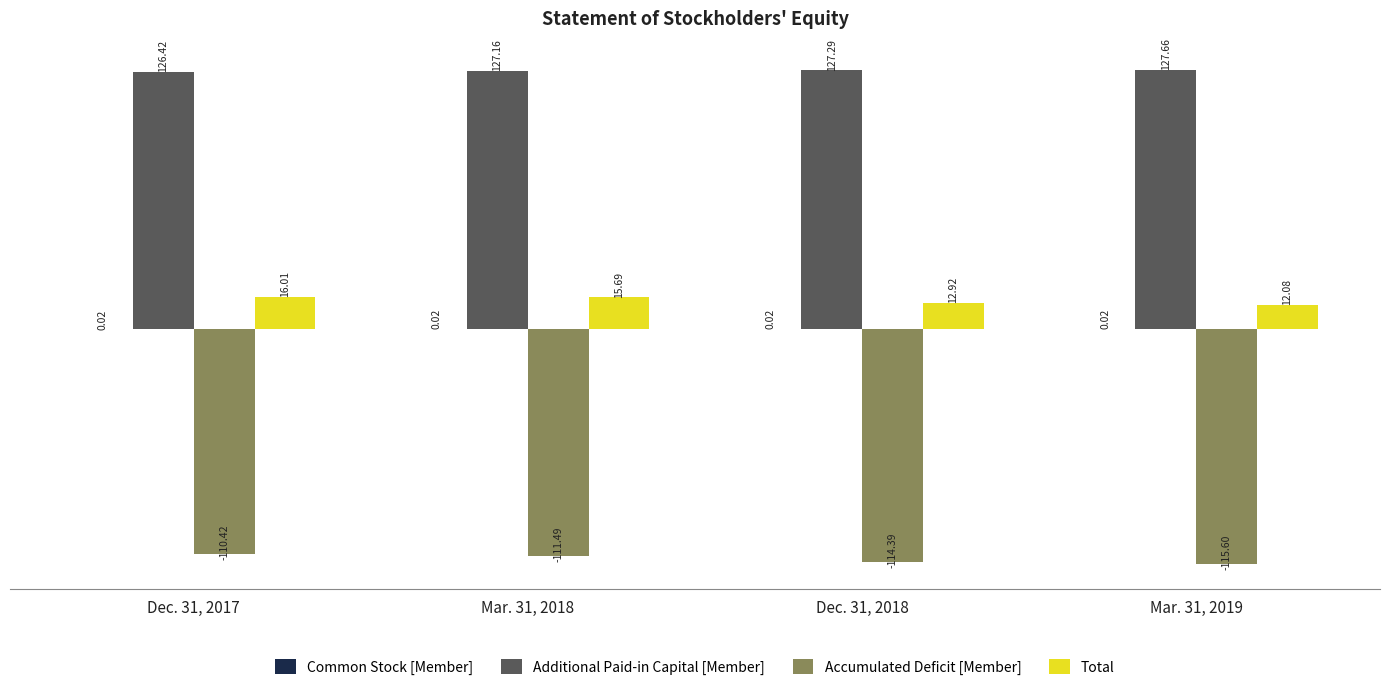

Are the bars grouped side by side (vs. stacked)?

Yes